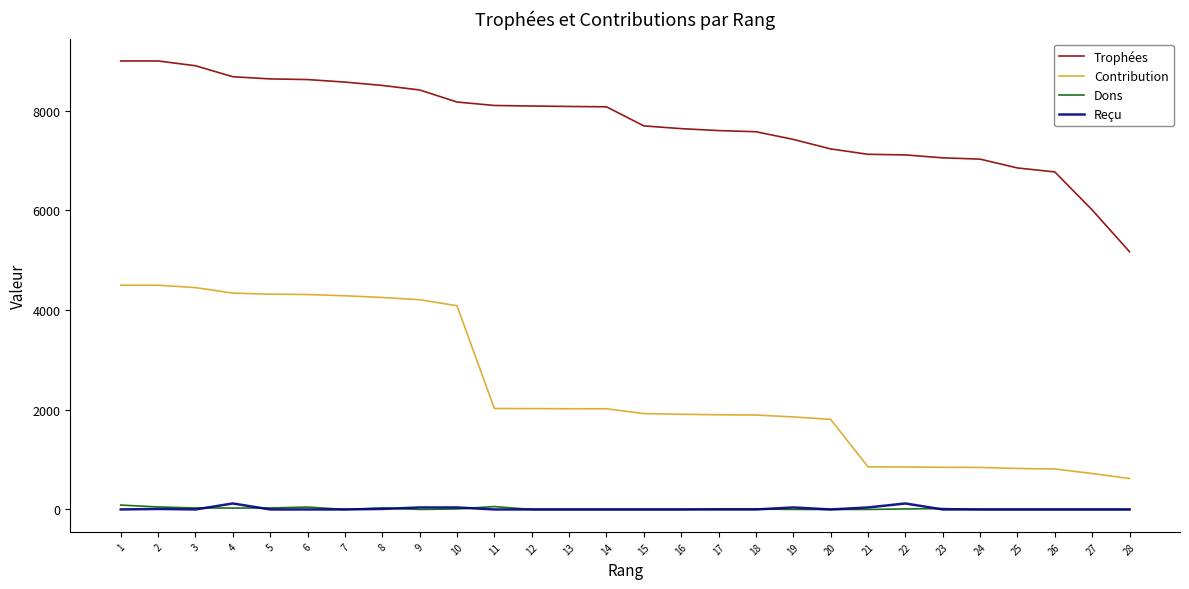

The value of Trophées at 2 is 4730. True or false?

False